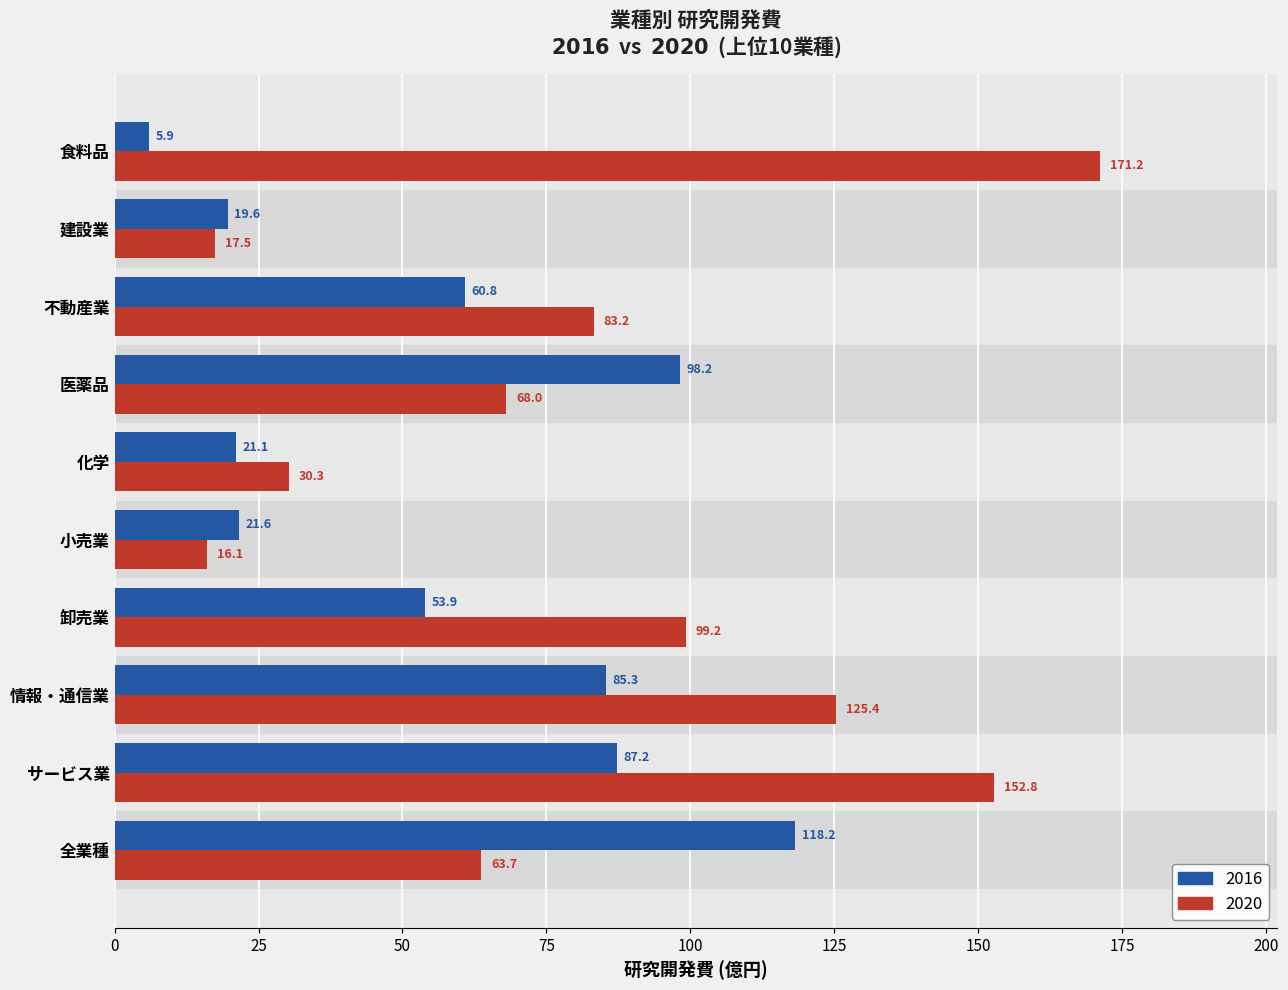

What is the maximum value shown in the chart?

171.2